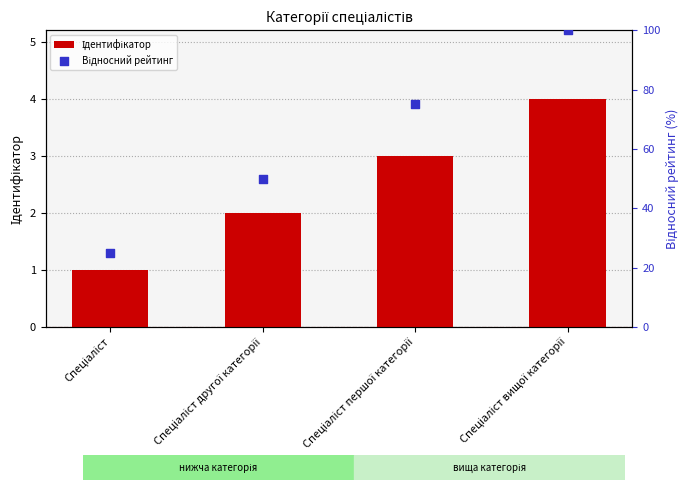

Which series has the largest Y range (max minus min)?

Відносний рейтинг